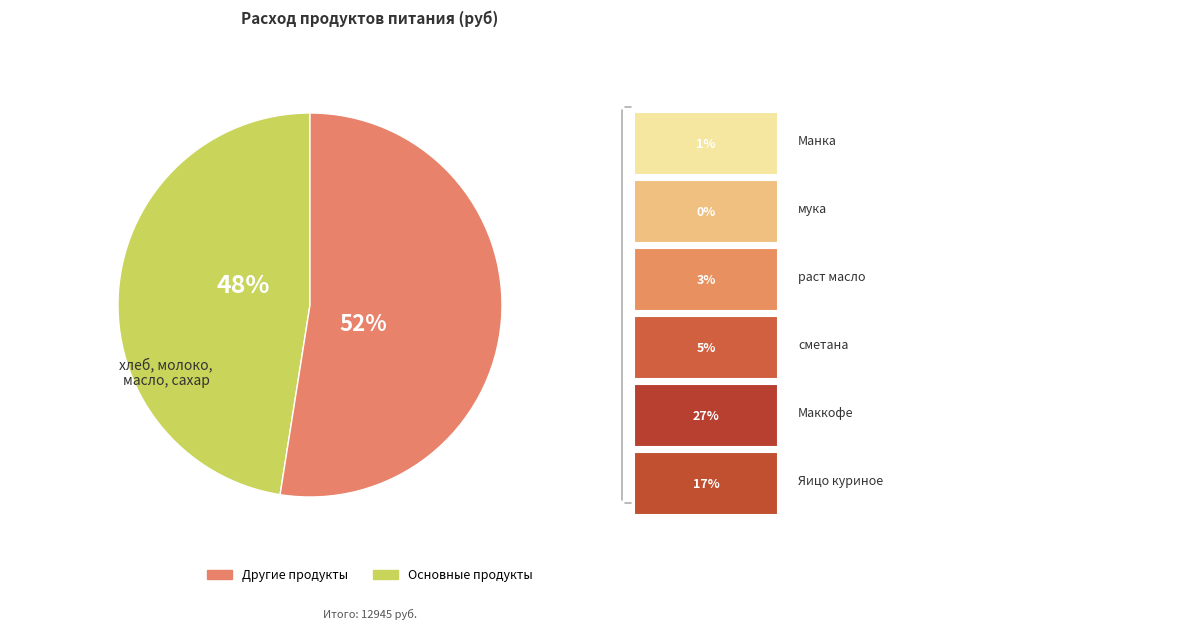

To the nearest percent, what is the average slice percentage?

50%